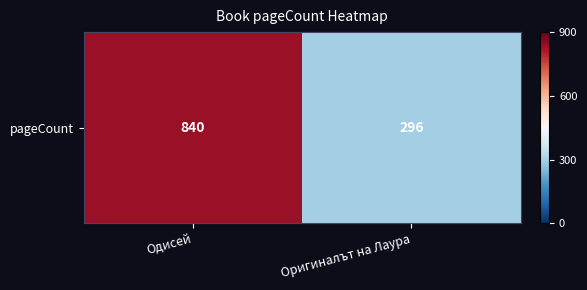

Reading right to left, transcribe all the data shown in this chart.

296	840